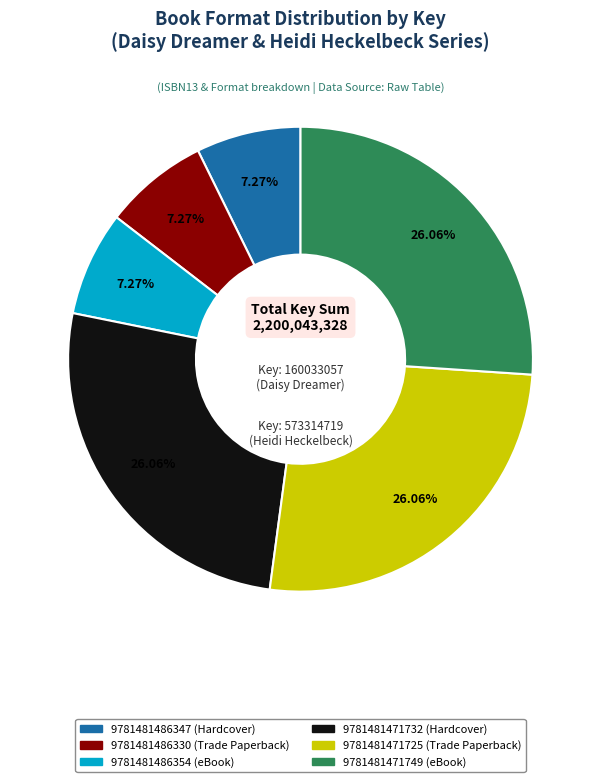

Does any single category account for the majority?

No